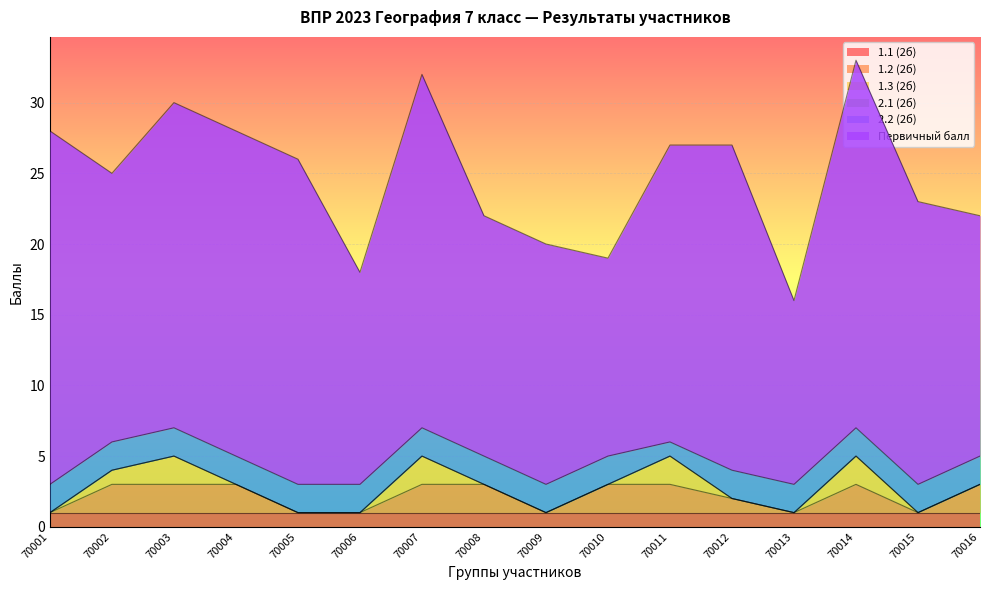

What is the total value across all series at 70016?

22